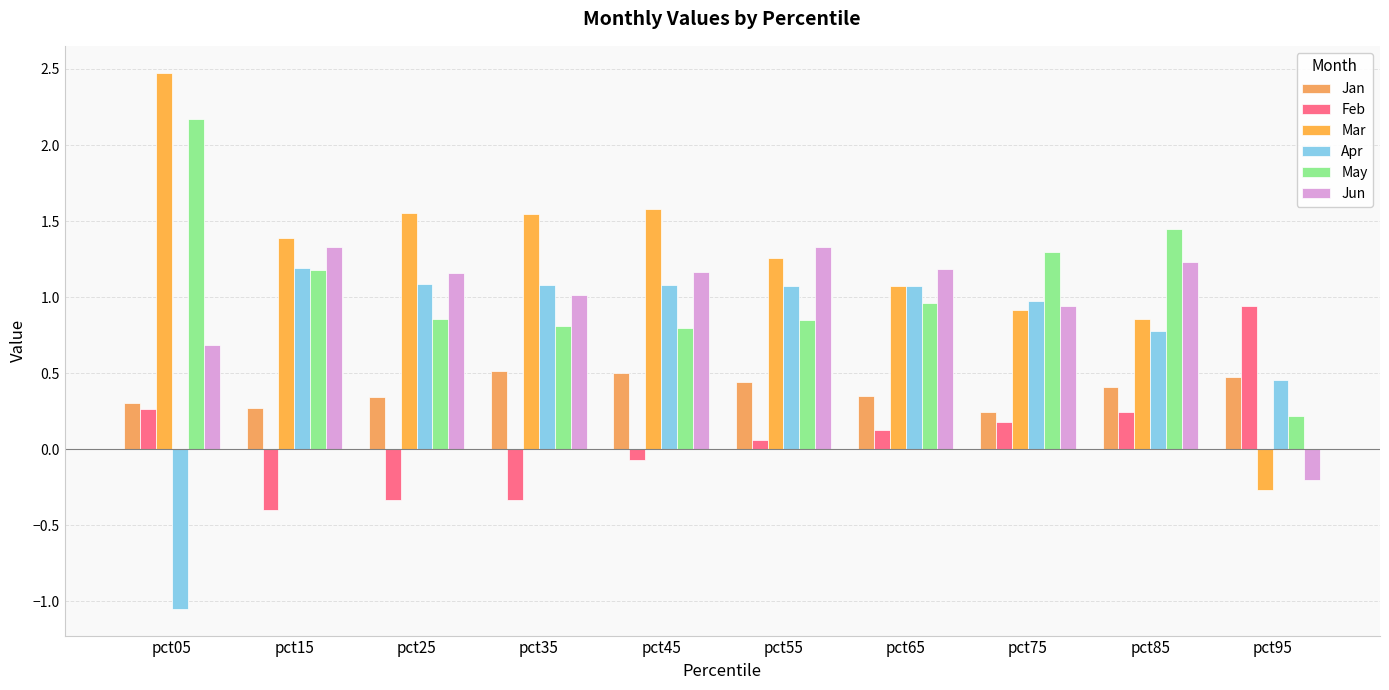

The Apr series shows 0.3 at pct75. True or false?

False